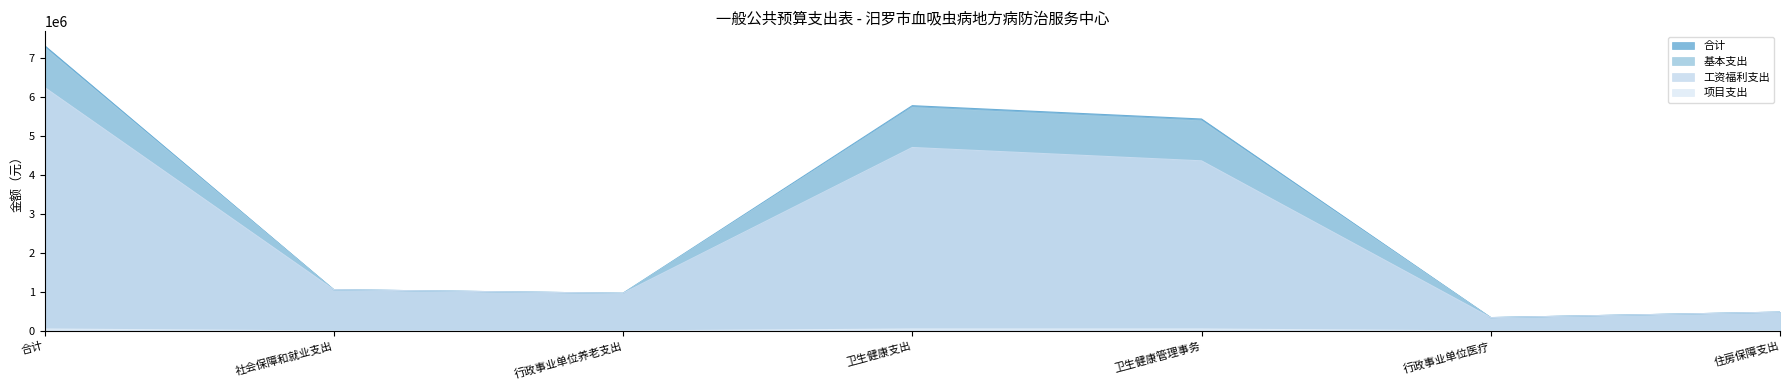

What is the maximum value shown in the chart?

7312805.2